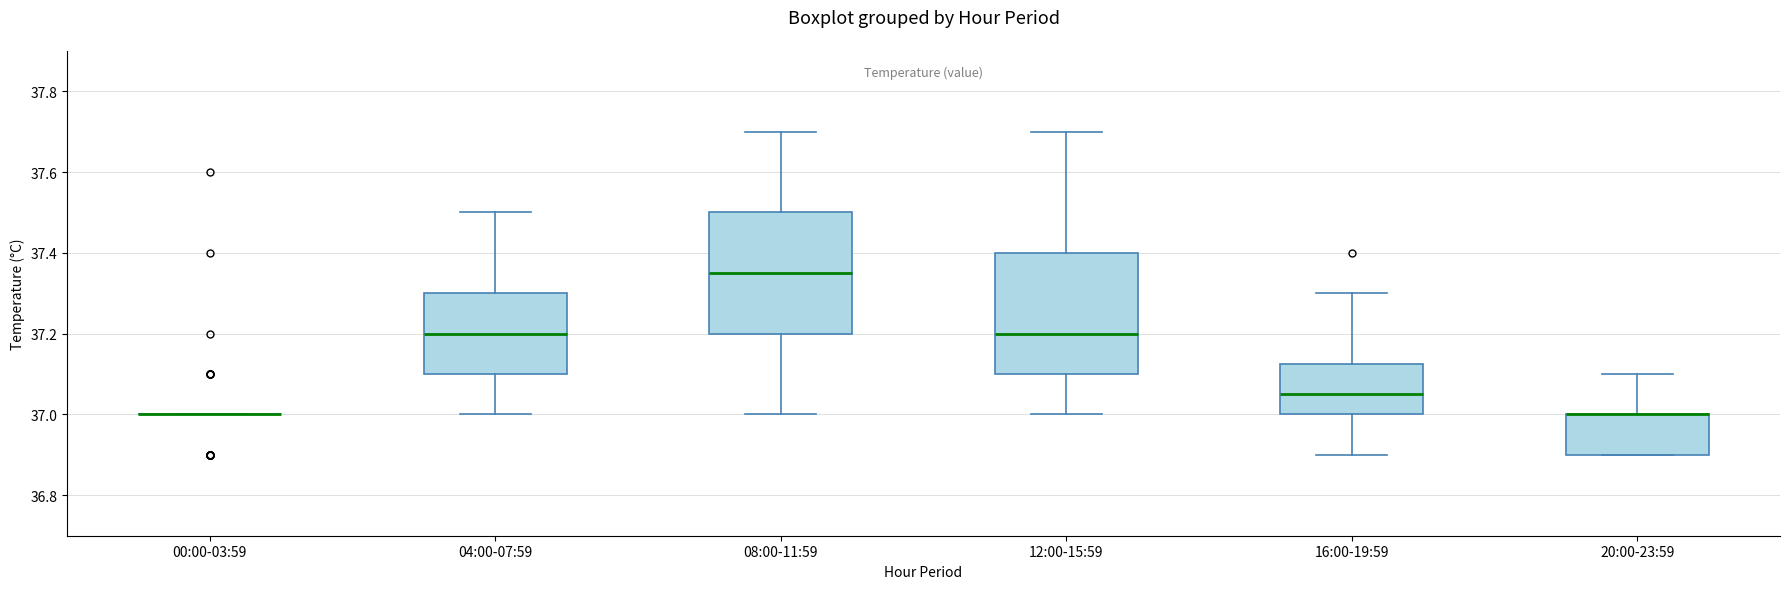

Reading left to right, transcribe this box plot: for each box, give where its median line is, the range the box spans, and where its two whiskers end, as read against the y-axis. The values are not printed on the chart, so give them approximately, as read against the axis.

00:00-03:59: box collapsed to a line at 37.00, whiskers 37.00 to 37.00
04:00-07:59: median 37.20, box 37.10 to 37.30, whiskers 37.00 to 37.50
08:00-11:59: median 37.36, box 37.20 to 37.50, whiskers 37.00 to 37.70
12:00-15:59: median 37.20, box 37.10 to 37.40, whiskers 37.00 to 37.70
16:00-19:59: median 37.06, box 37.00 to 37.12, whiskers 36.90 to 37.30
20:00-23:59: median 37.00 (drawn on the box's upper edge), box 36.90 to 37.00, whiskers 36.90 to 37.10